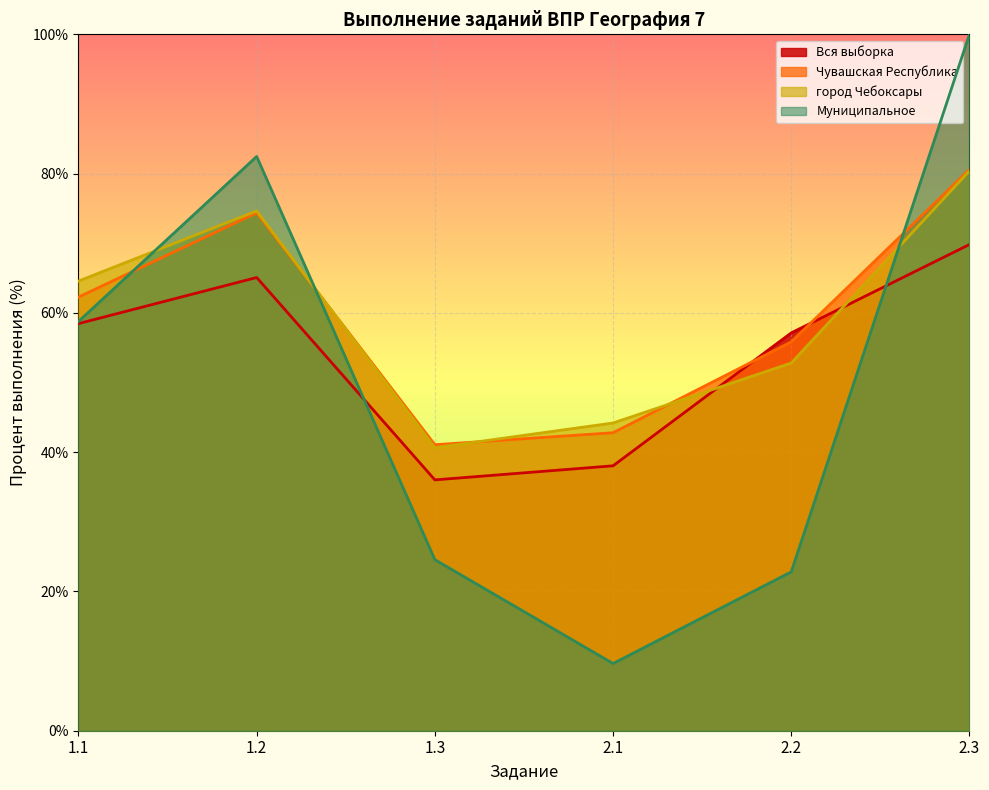

What are all the series names shown in the legend?

Вся выборка, Чувашская Республика, город Чебоксары, Муниципальное